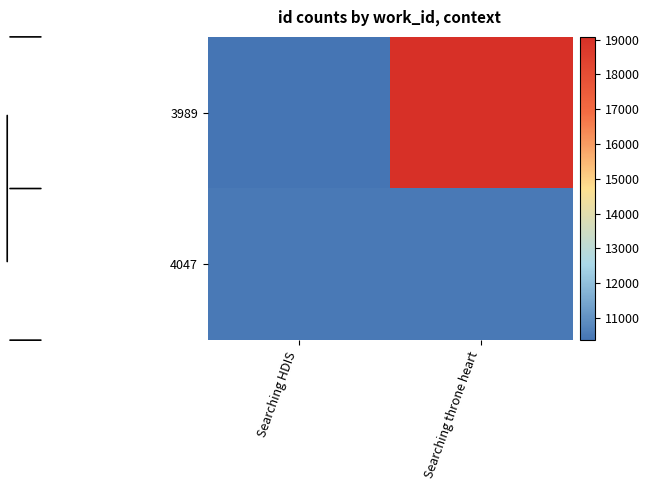

List the series in order of their peak value, lowest first.

4047, 3989